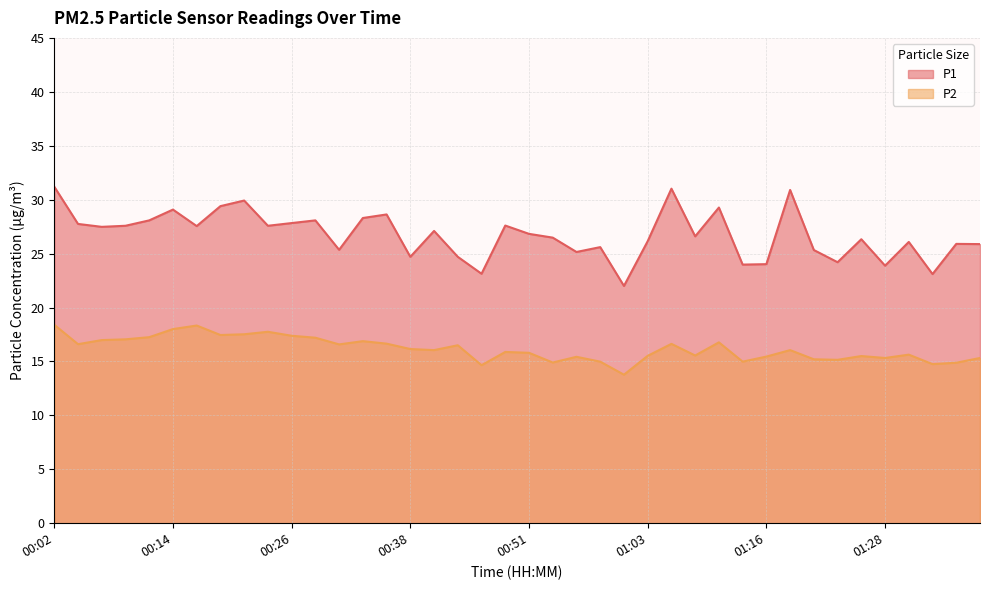

Rank the series by their maximum value, from lowest to highest.

P2, P1